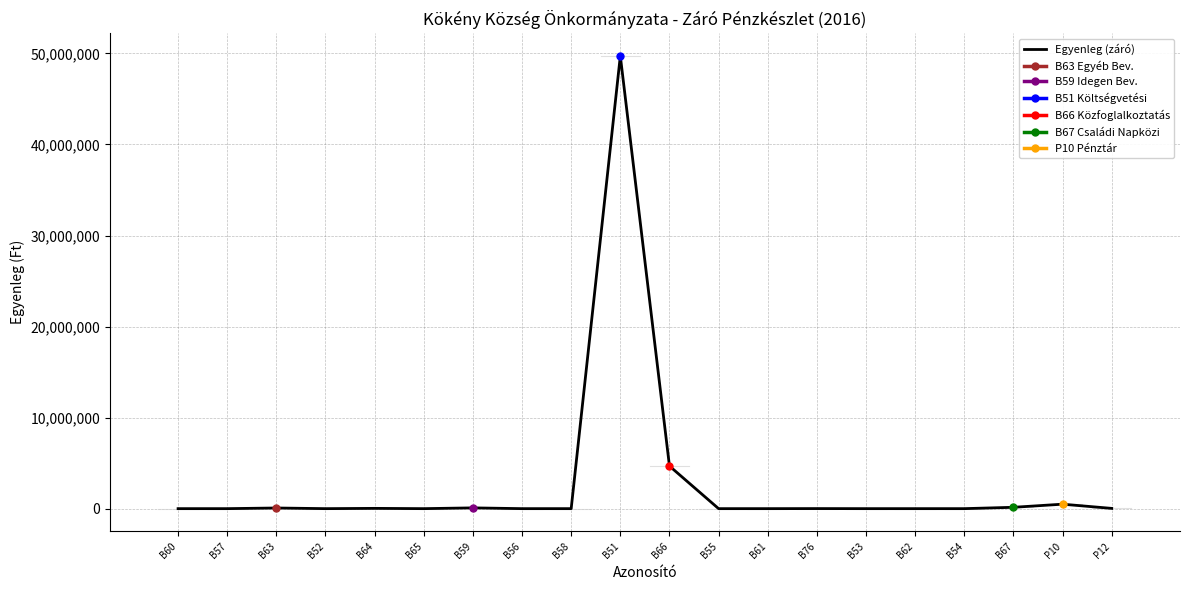

Count the number of values greater than 0.

9